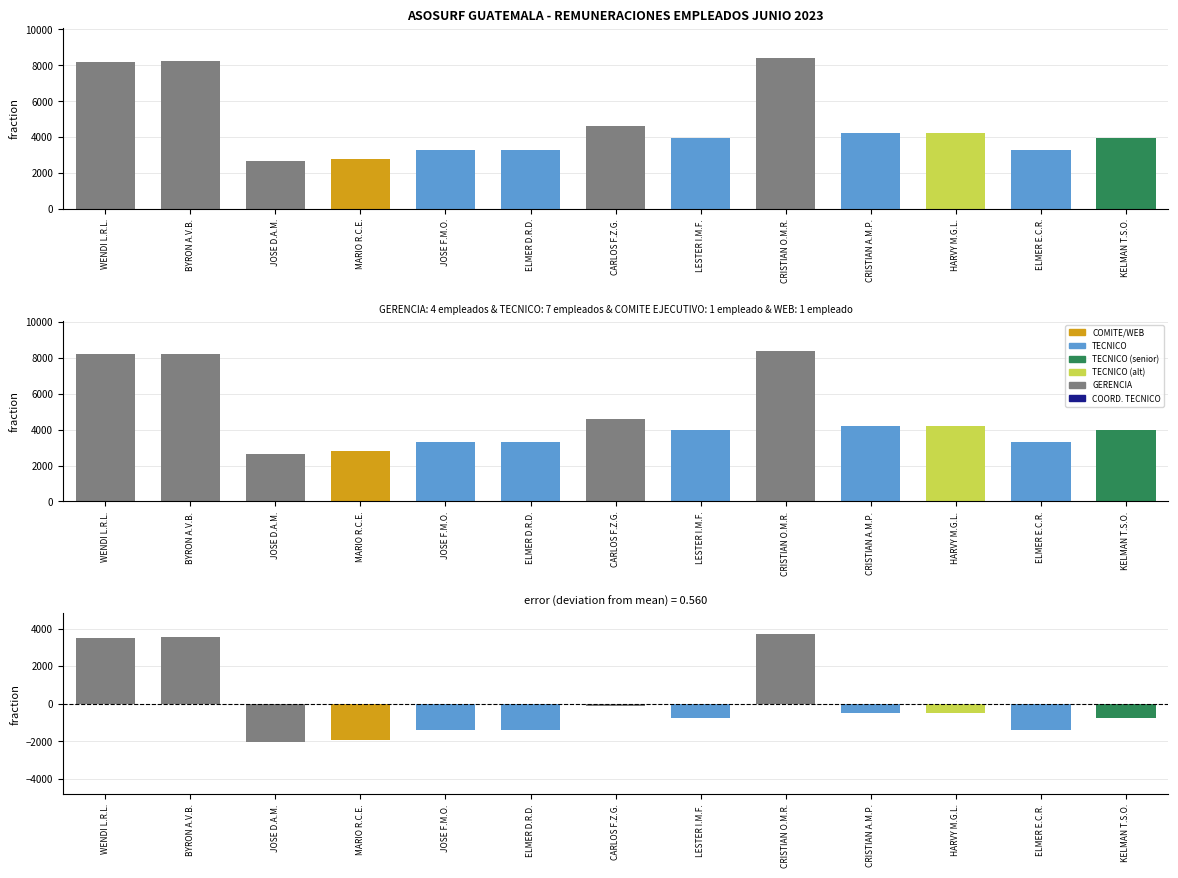

Does the chart contain stacked bars?

No